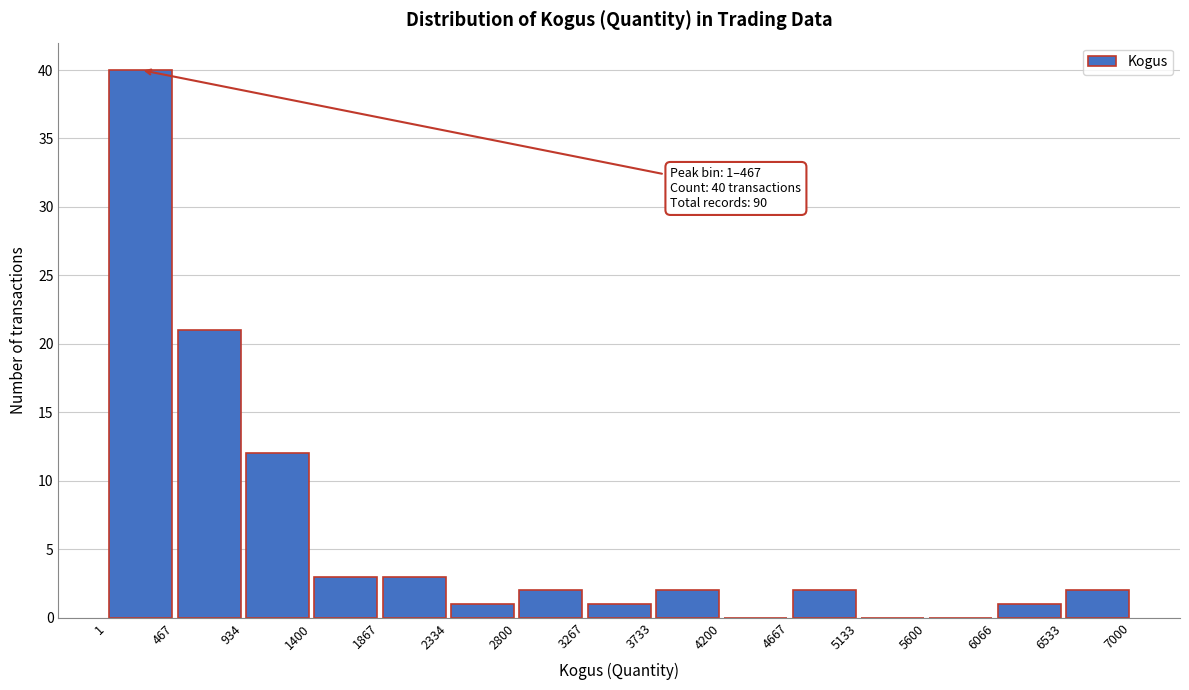

Which range on the x-axis has the tallest bar?

1 to 467